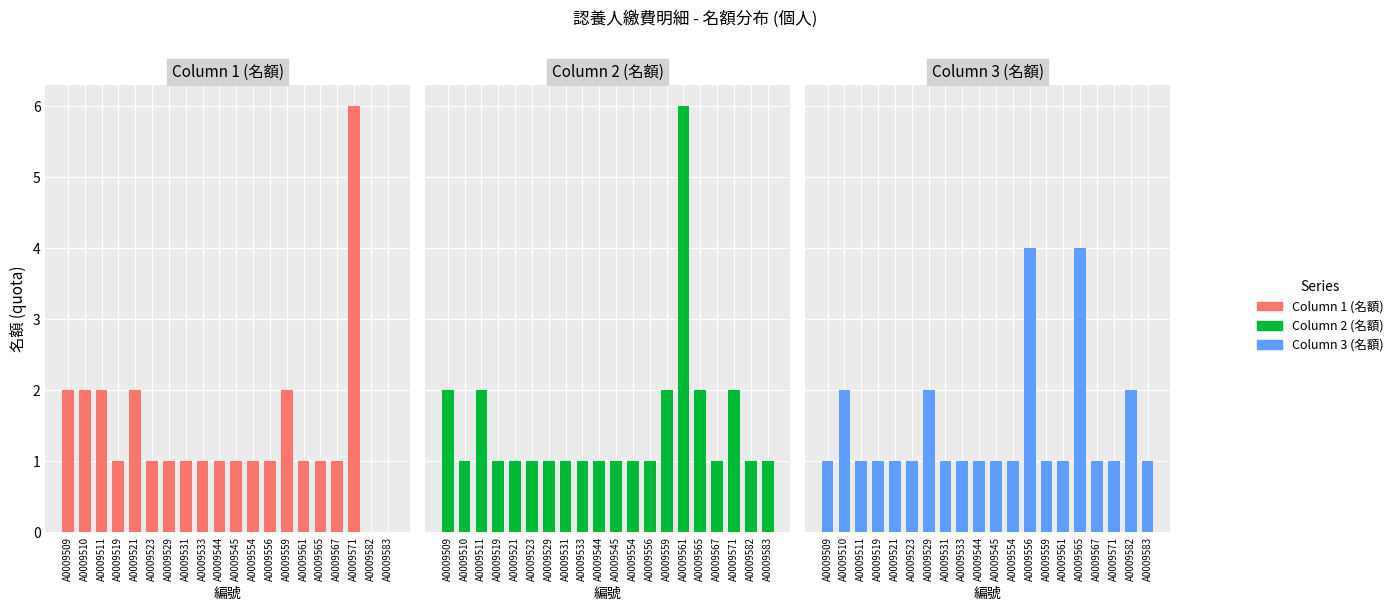

At which category is the sum across all series the highest?

A0009571